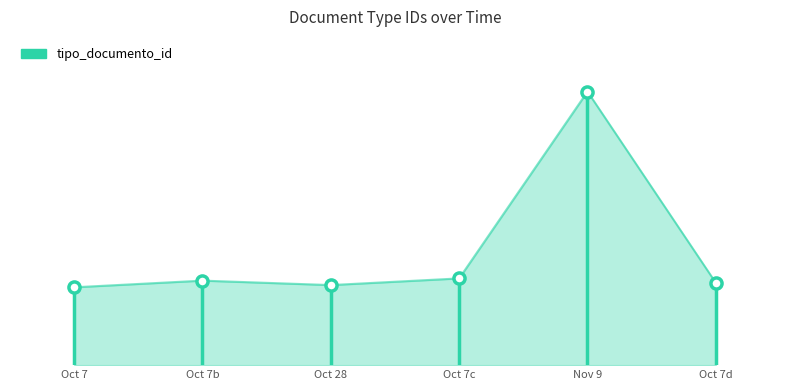

What is the change in value from Oct 7 to Oct 7b?

+35